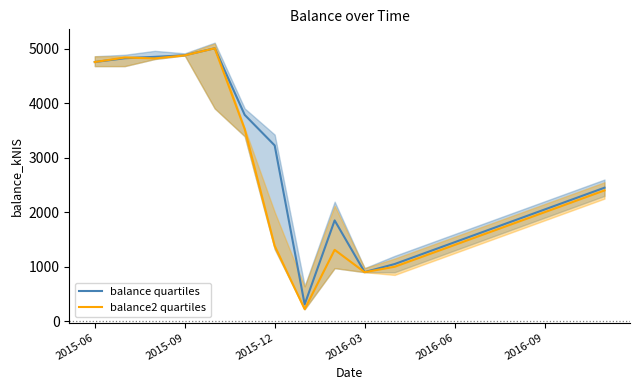

How many interior local peaks does the balance2 quartiles series have?

3